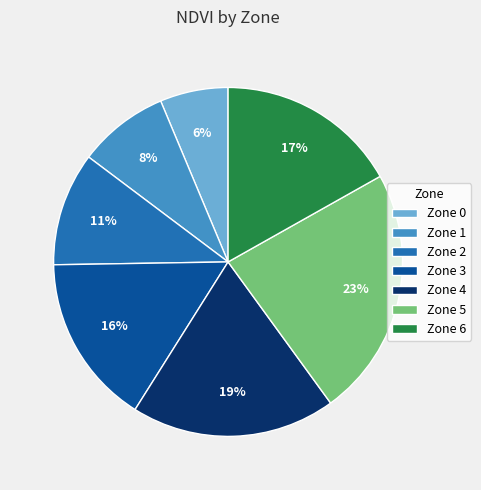

To the nearest percent, what is the combined percentage of Zone 4 and Zone 1?

27%